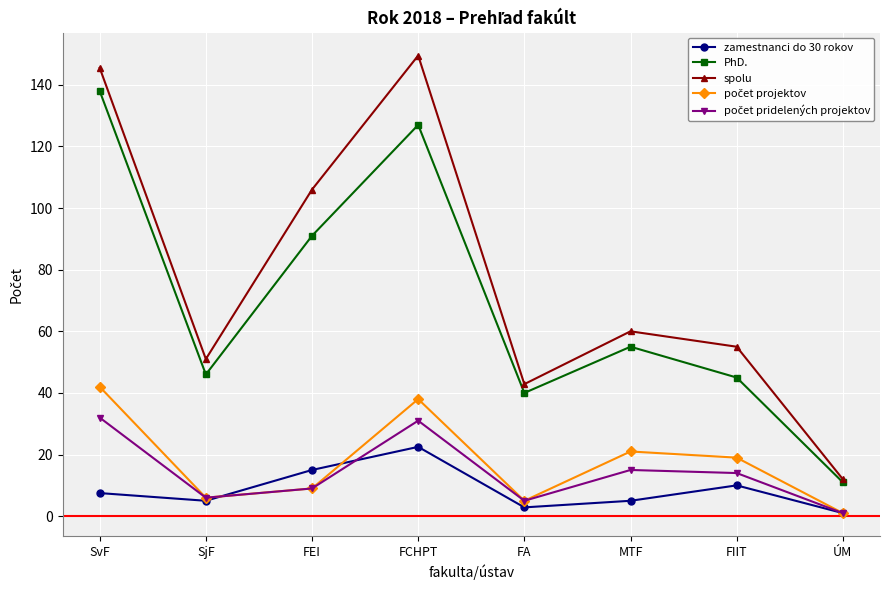

At which label does spolu reach its peak?

FCHPT